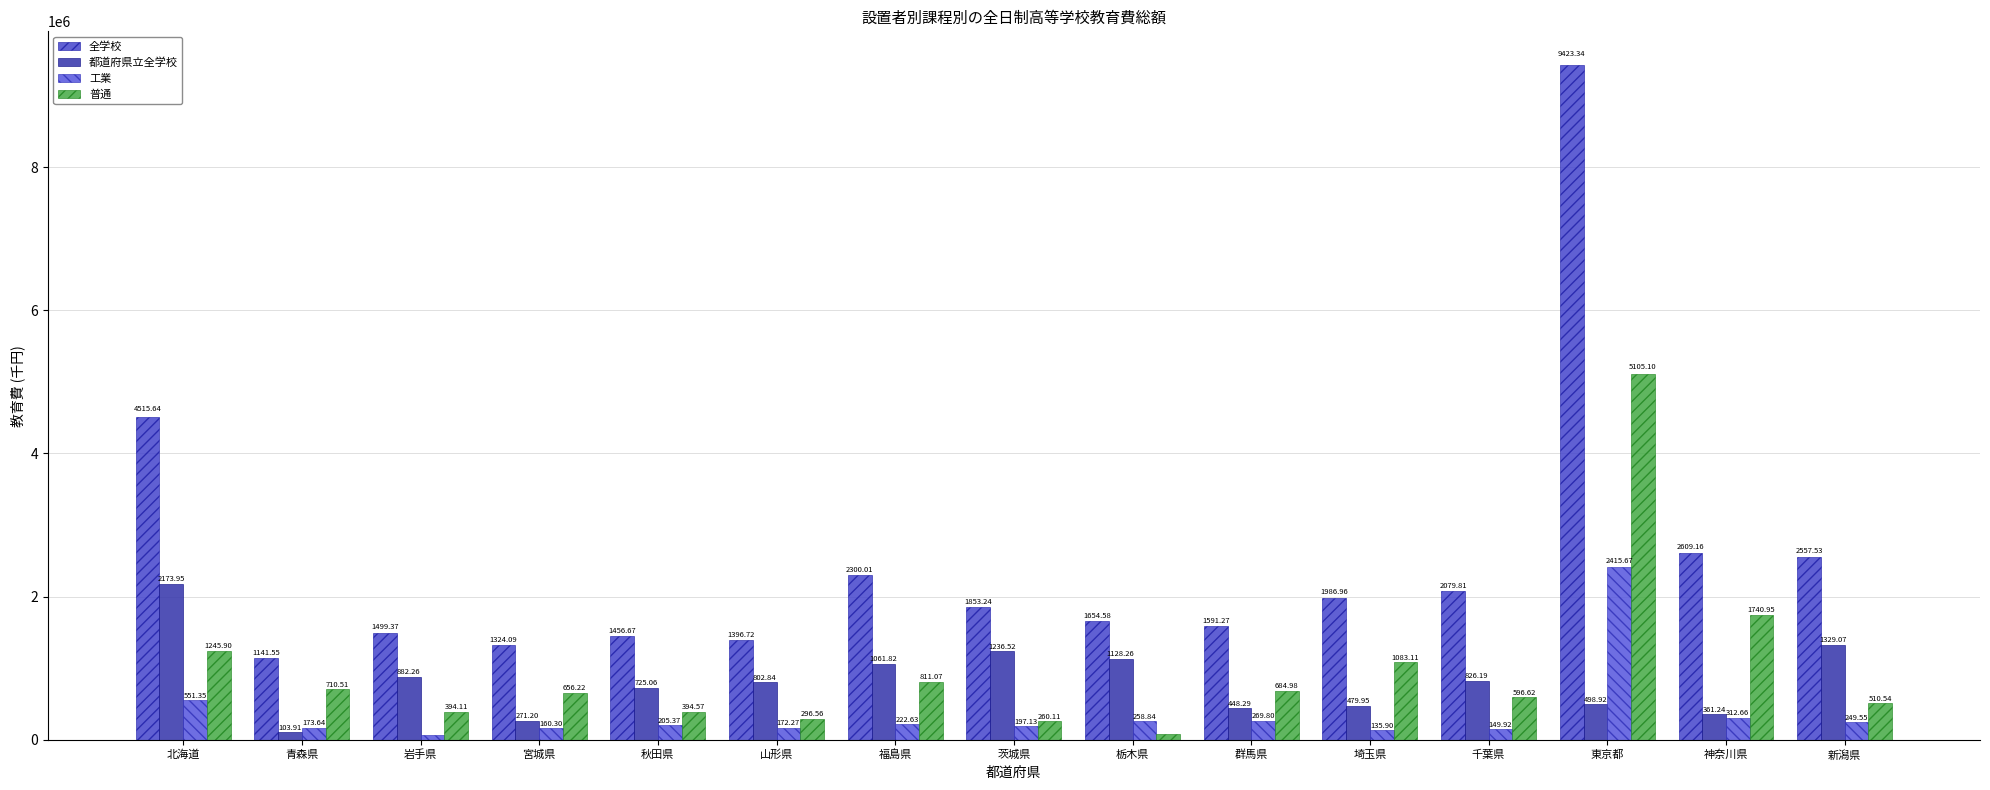

Are the bars grouped side by side (vs. stacked)?

Yes